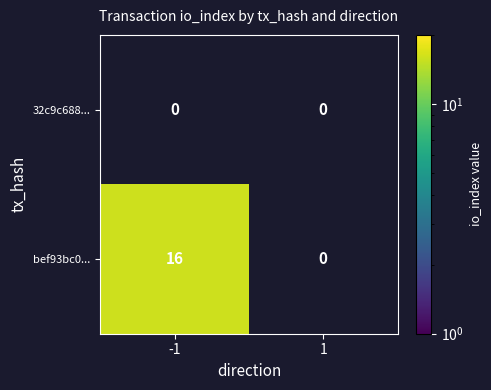

The value of bef93bc0... at -1 is 28. True or false?

False